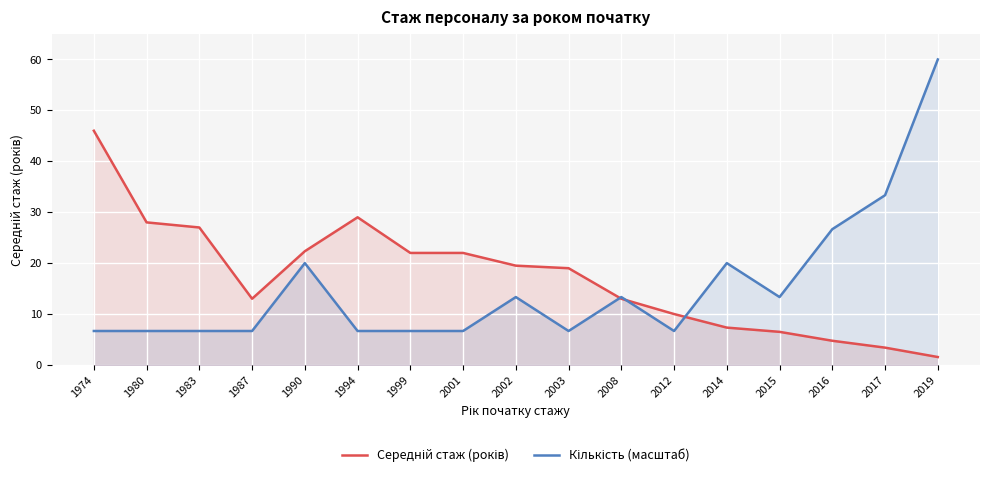

Reading left to right, transcribe all the data shown in this chart.

Середній стаж (років): 46.0	28.0	27.0	13.0	22.3	29.0	22.0	22.0	19.5	19.0	13.0	10.0	7.3	6.5	4.8	3.4	1.6
Кількість (масштаб): 6.7	6.7	6.7	6.7	20.0	6.7	6.7	6.7	13.3	6.7	13.3	6.7	20.0	13.3	26.7	33.3	60.0